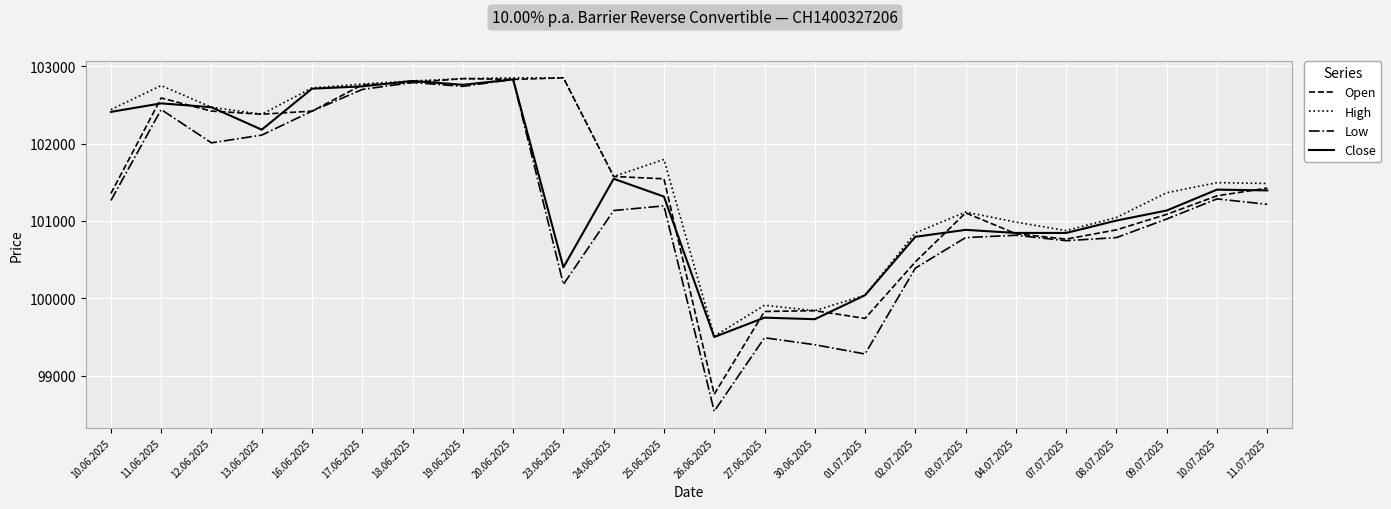

True or false: Close has a value of 102520 at 11.06.2025.

True